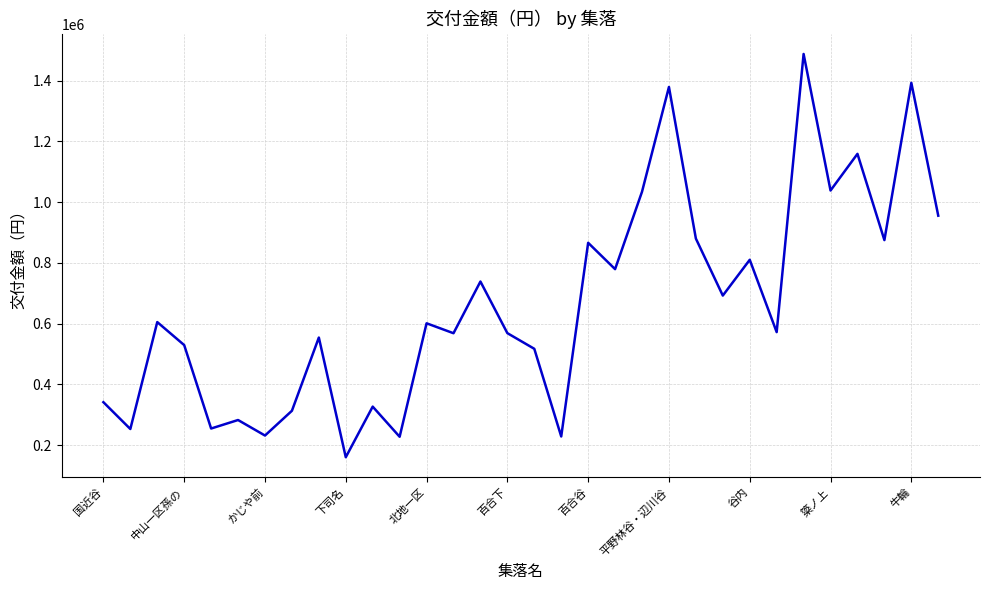

What is the difference between the maximum and minimum values?

1327524